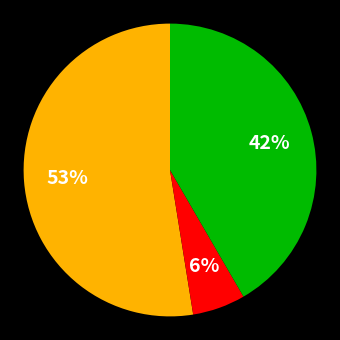

To the nearest percent, what is the average slice percentage?

33%